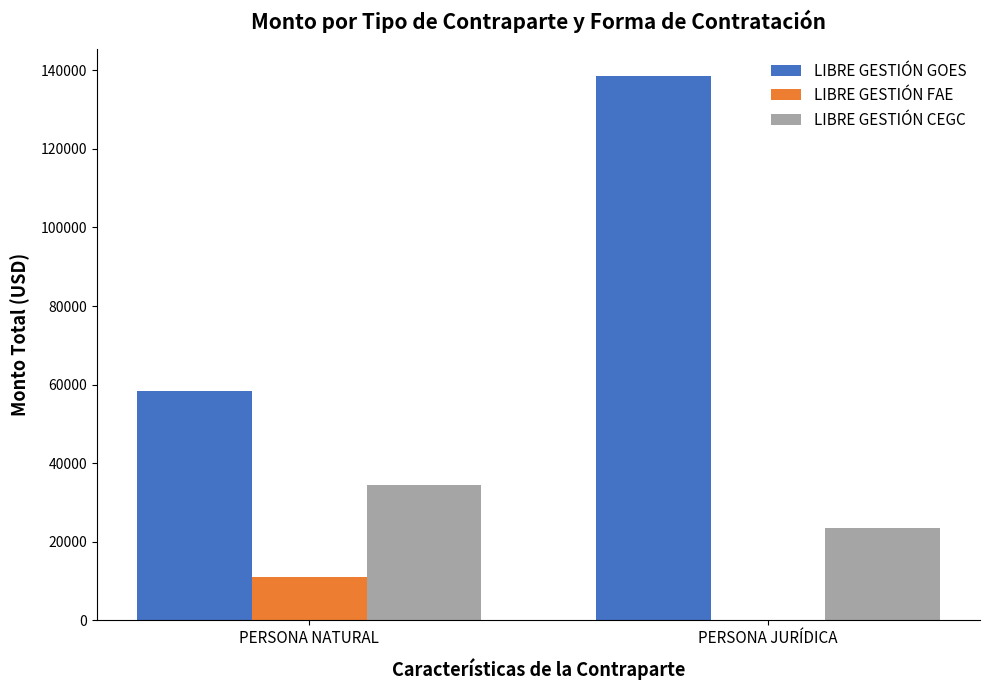

Reading left to right, extract all data points from this chart.

LIBRE GESTIÓN GOES: PERSONA NATURAL=58350.4	PERSONA JURÍDICA=138573.1
LIBRE GESTIÓN FAE: PERSONA NATURAL=11104.8	PERSONA JURÍDICA=0.0
LIBRE GESTIÓN CEGC: PERSONA NATURAL=34420.5	PERSONA JURÍDICA=23455.2